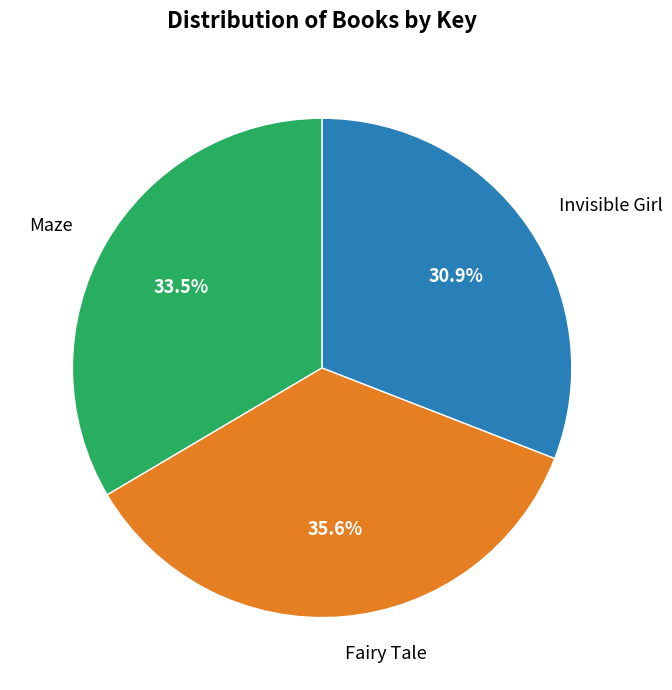

Which has a higher value, Invisible Girl or Fairy Tale?

Fairy Tale